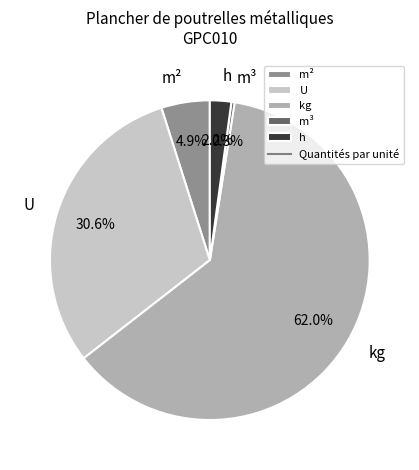

To the nearest percent, what portion does U represent?

31%